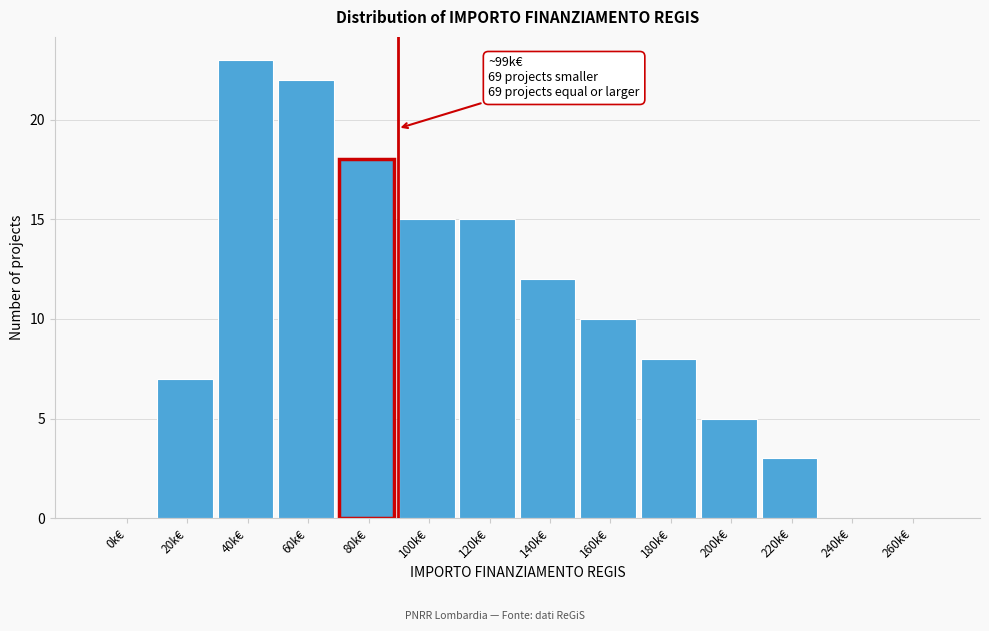

Reading right to left, transcribe all the data shown in this chart.

260k€=0	240k€=0	220k€=3	200k€=5	180k€=8	160k€=10	140k€=12	120k€=15	100k€=15	80k€=18	60k€=22	40k€=23	20k€=7	0k€=0